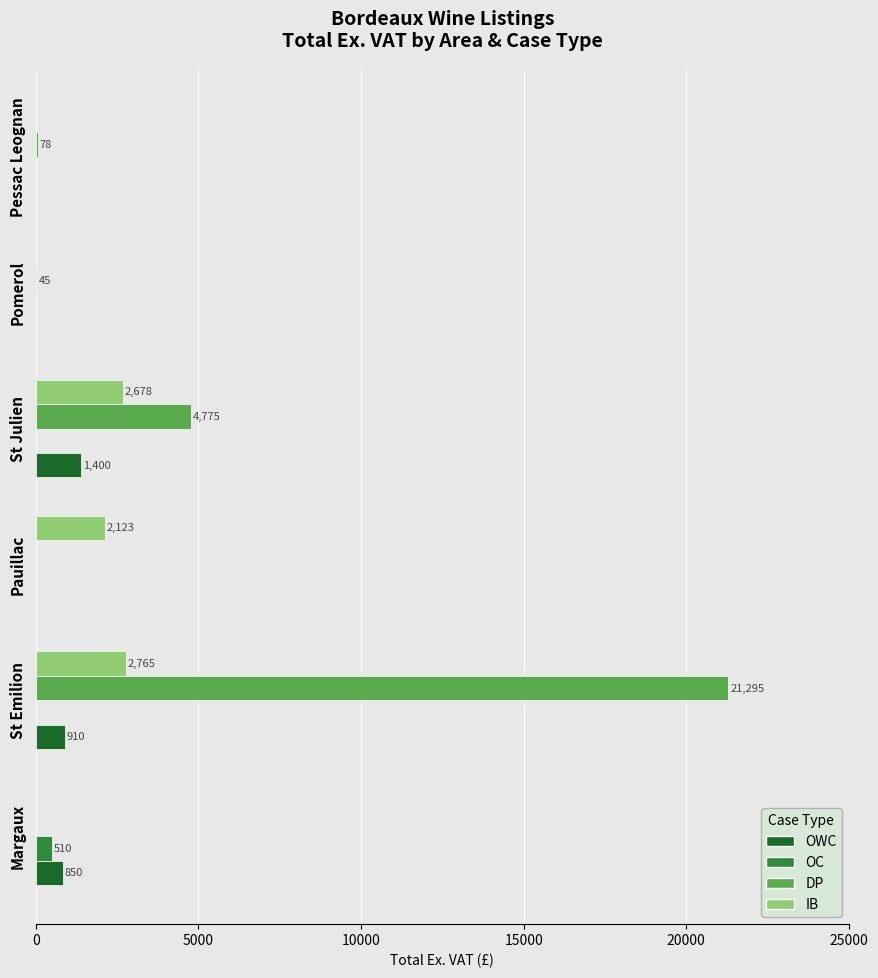

The value of DP at Margaux is 0. True or false?

True